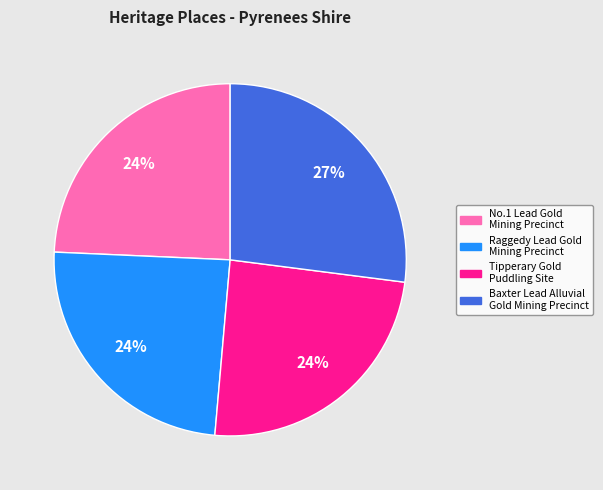

To the nearest percent, what is the difference between the largest and smallest slice percentages?

3%